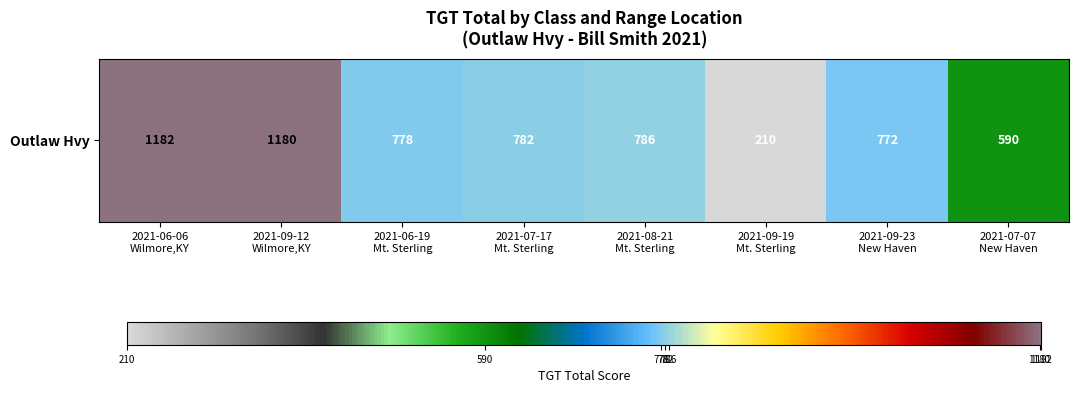

What is the change in value from 2021-09-12
Wilmore,KY to 2021-06-19
Mt. Sterling?

-402.0